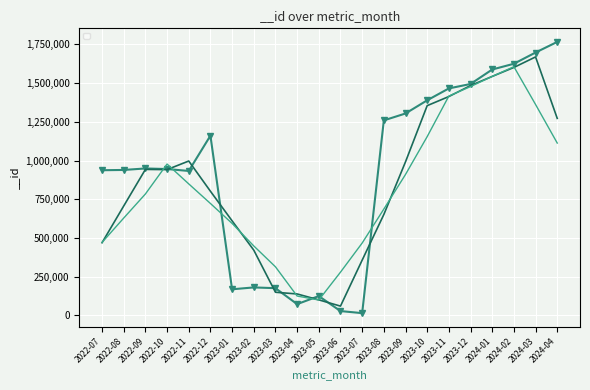

What is the label of the 8th point from the left?

2023-02